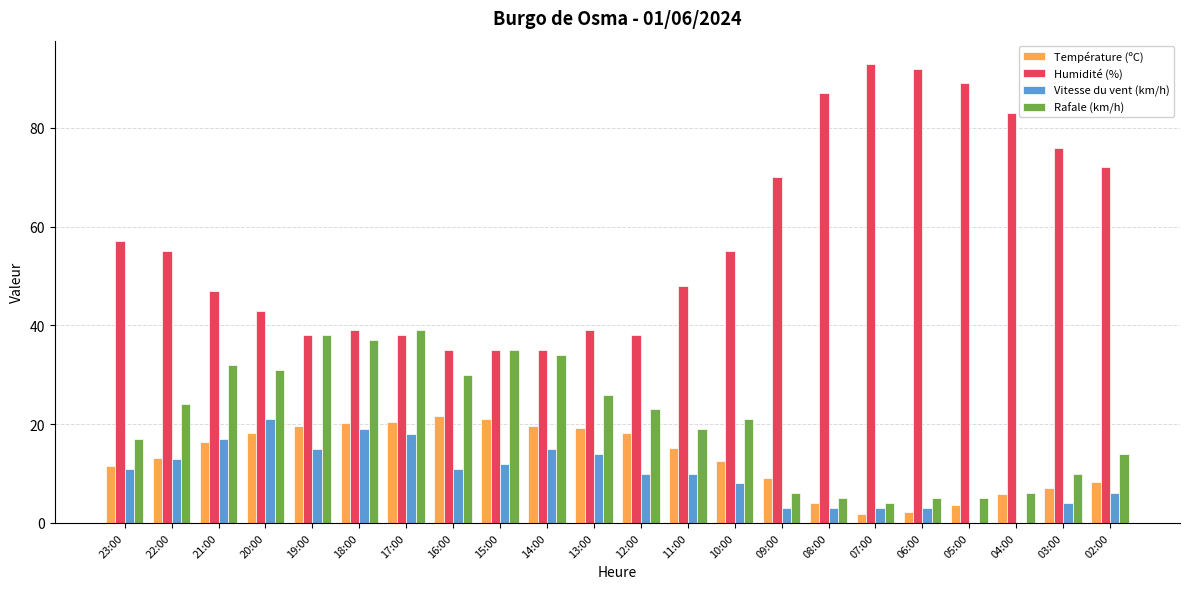

What is the highest value of the Humidité (%) series?

93.0